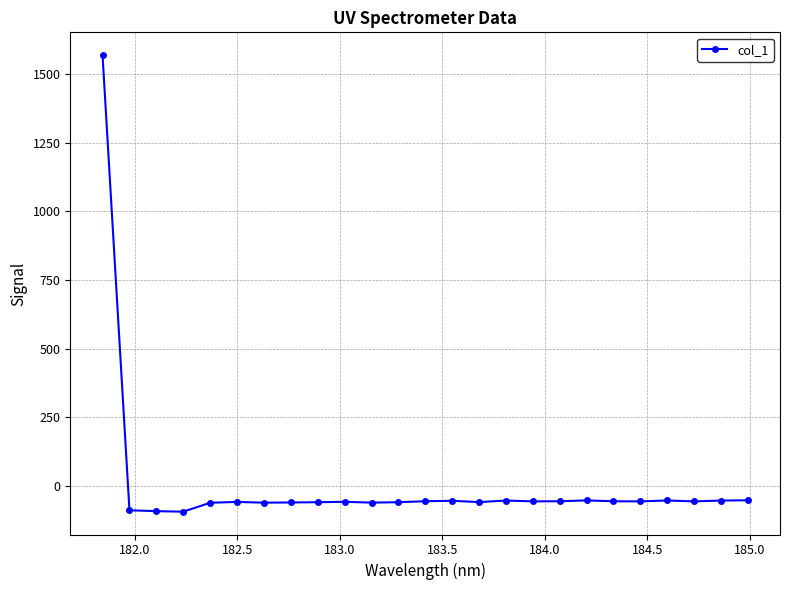

What is the difference between the second highest and second lowest values?

39.6